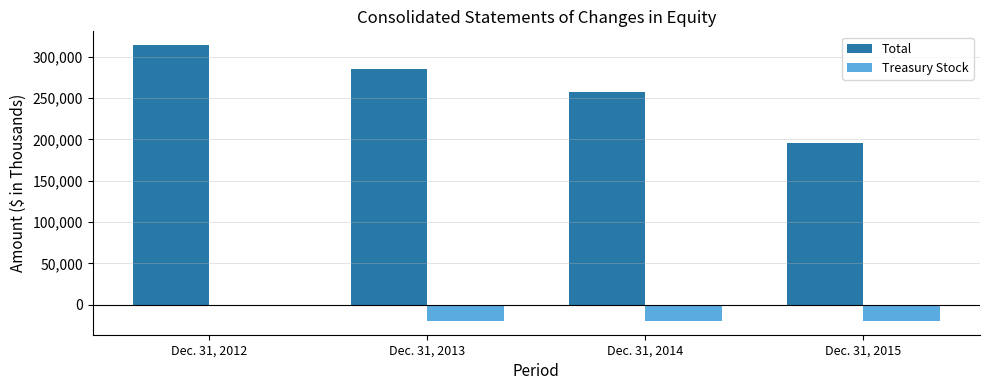

At which category is the sum across all series the highest?

Dec. 31, 2012